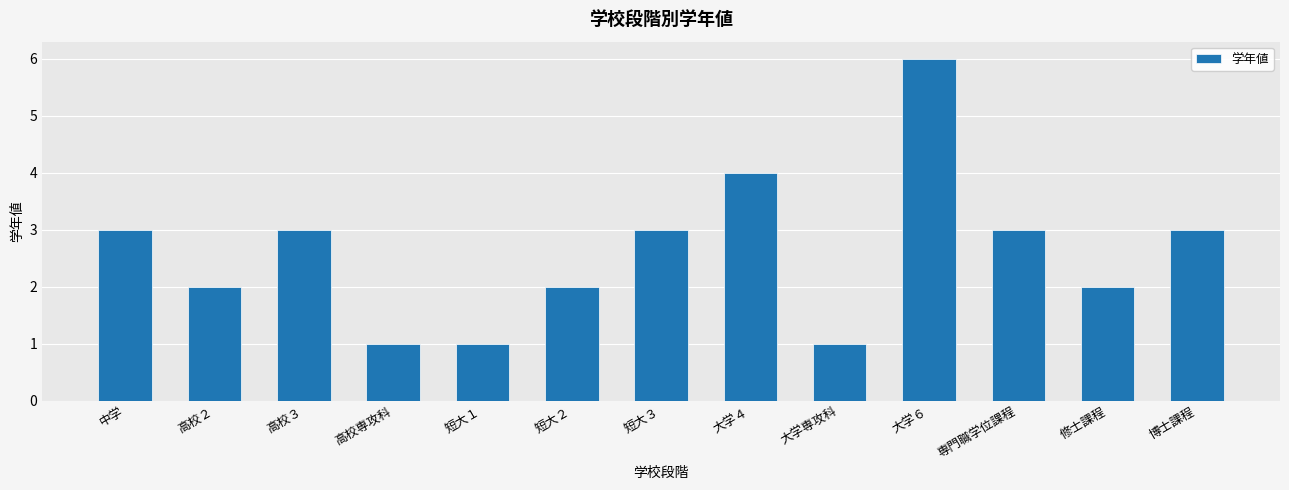

What is the change in value from 短大３ to 大学４?

+1